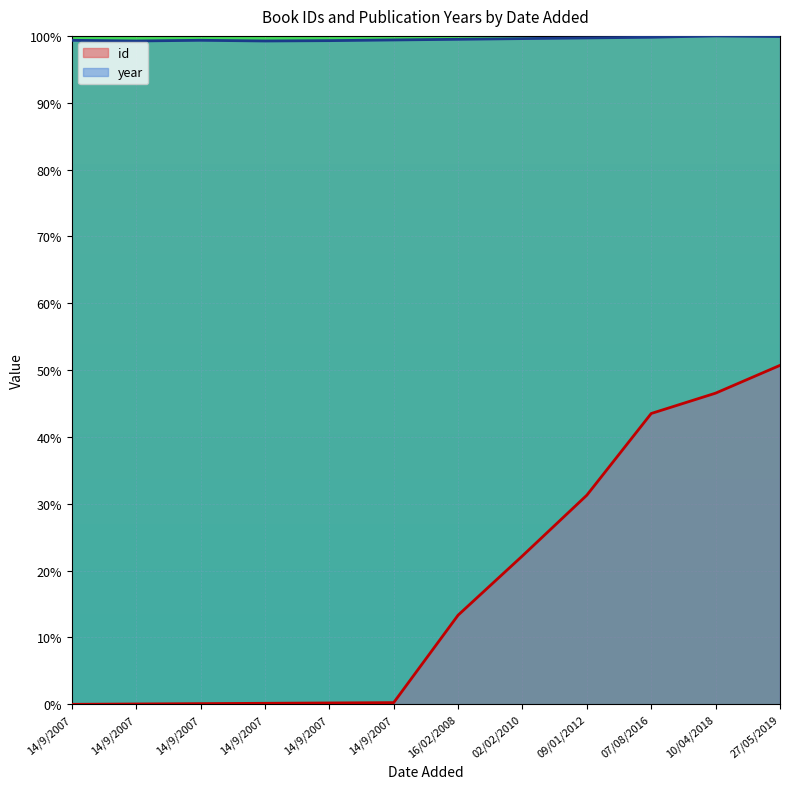

List the labels in order of id value, largest first.

27/05/2019, 10/04/2018, 07/08/2016, 09/01/2012, 02/02/2010, 16/02/2008, 14/9/2007, 14/9/2007, 14/9/2007, 14/9/2007, 14/9/2007, 14/9/2007